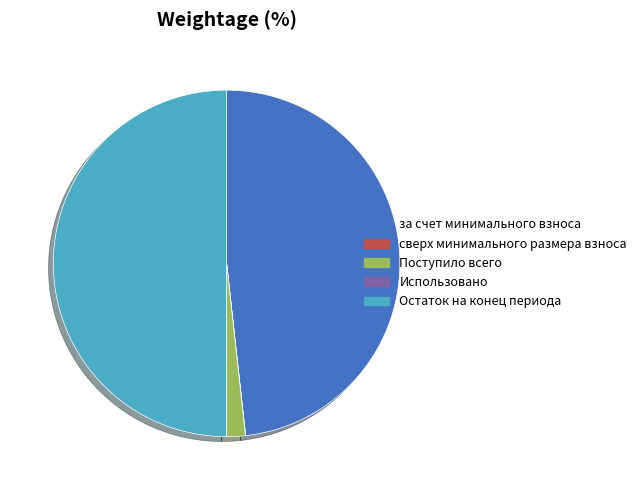

Which has a higher value, Поступило всего or за счет минимального взноса?

за счет минимального взноса